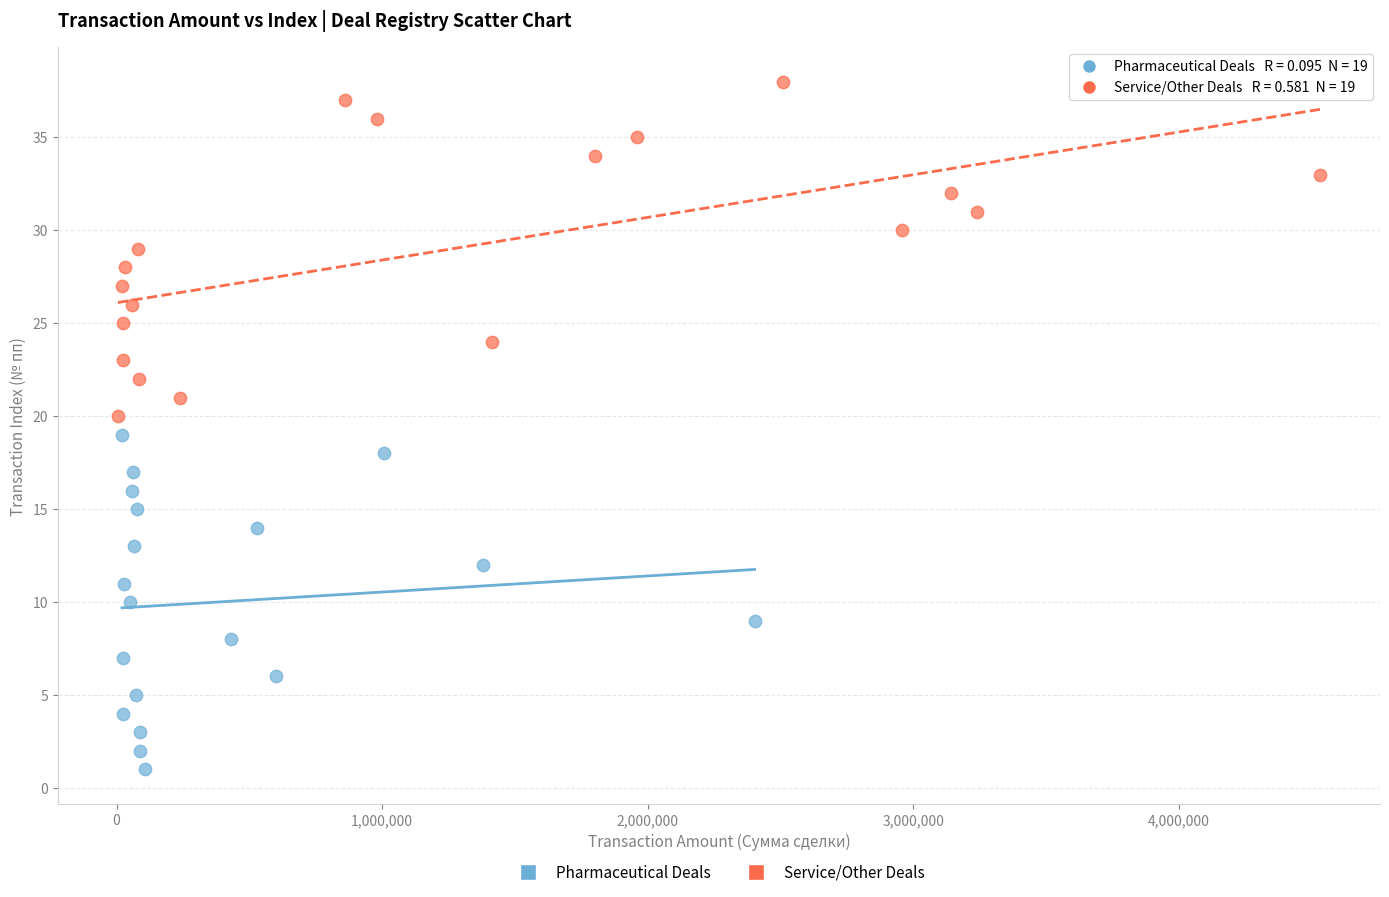

Which series contains the highest Y value?

Service/Other Deals